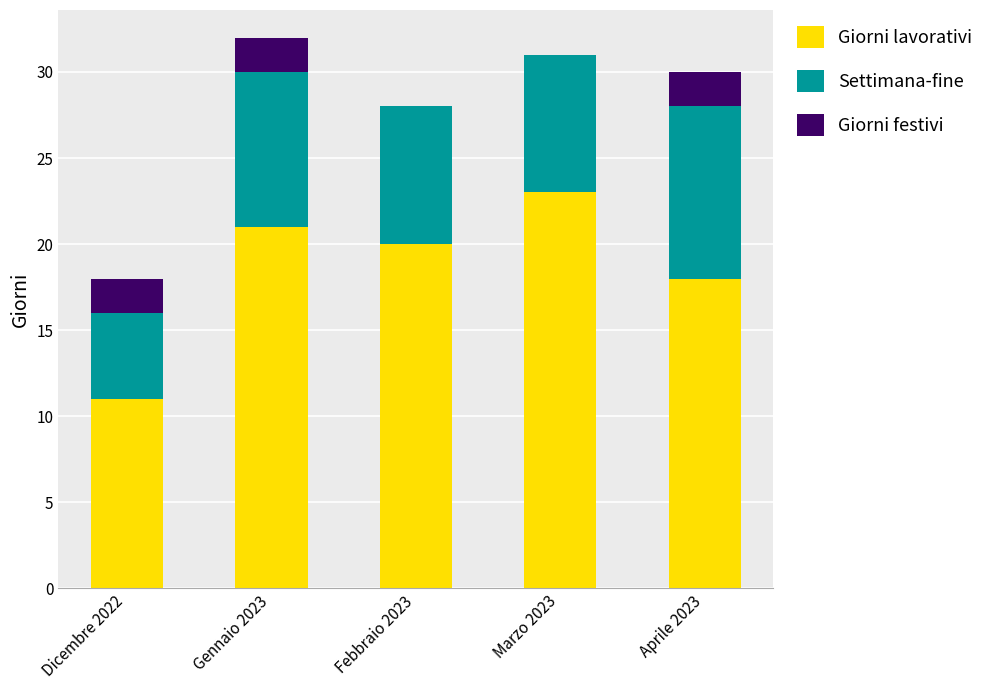

Does the chart contain stacked bars?

Yes